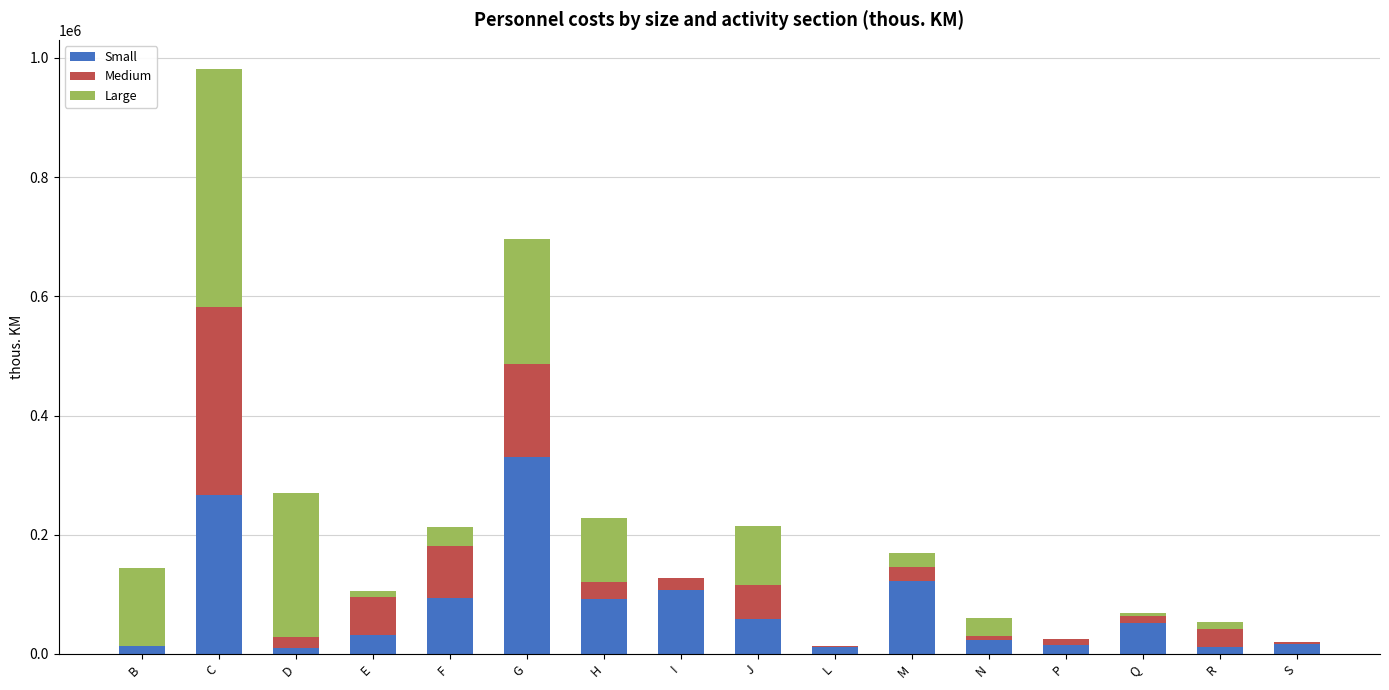

At which category is the sum across all series the highest?

C